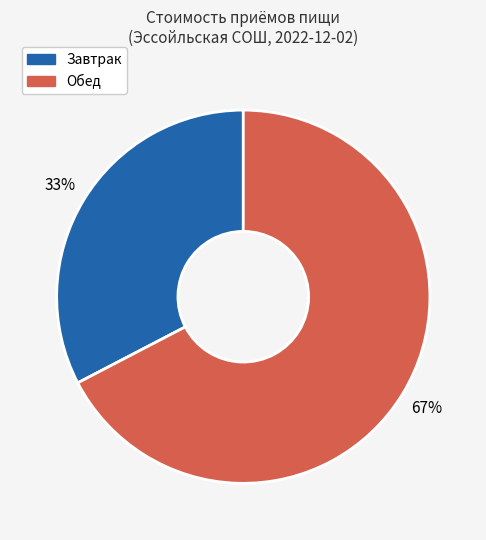

What is the ratio of the value at Завтрак to the value at Обед?

0.5